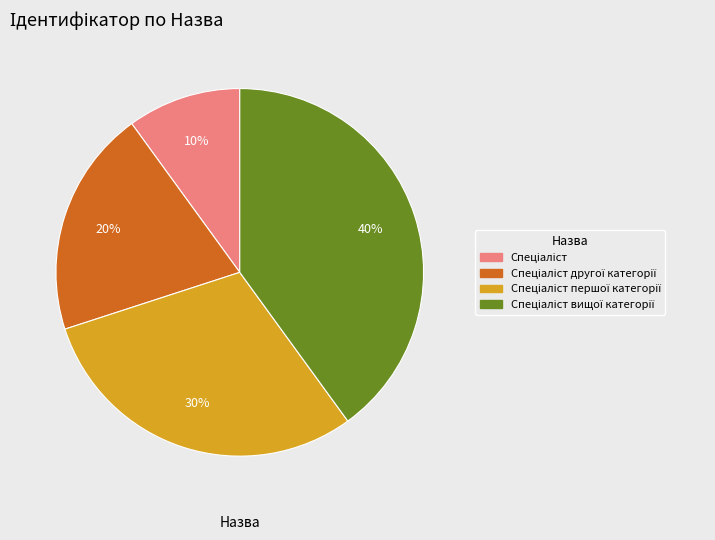

To the nearest percent, what is the difference between the largest and smallest slice percentages?

30%